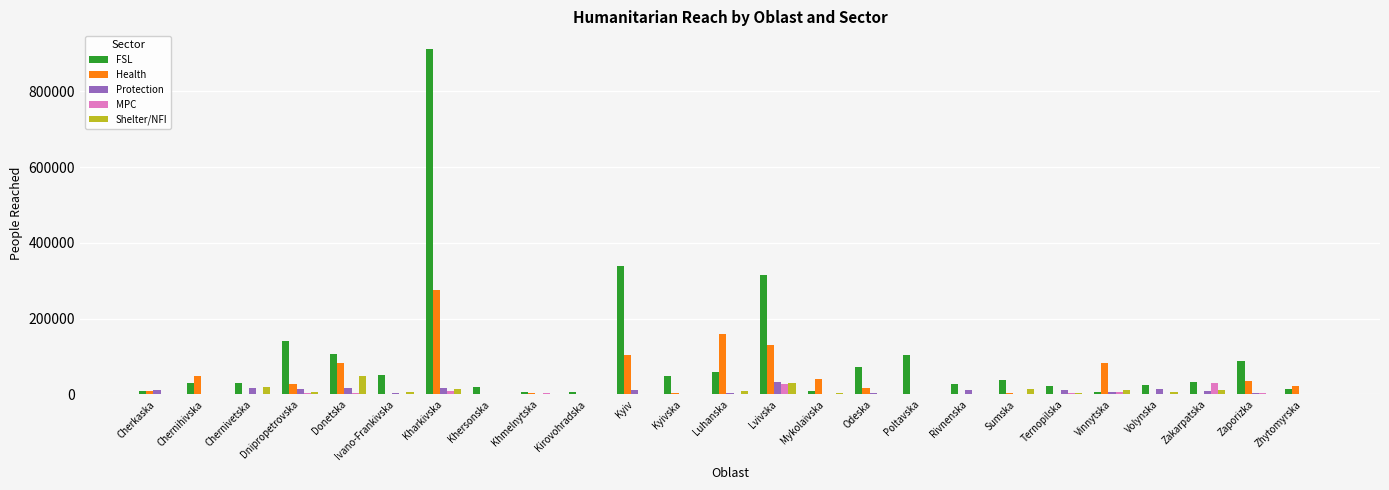

How many distinct data groups are displayed?

5